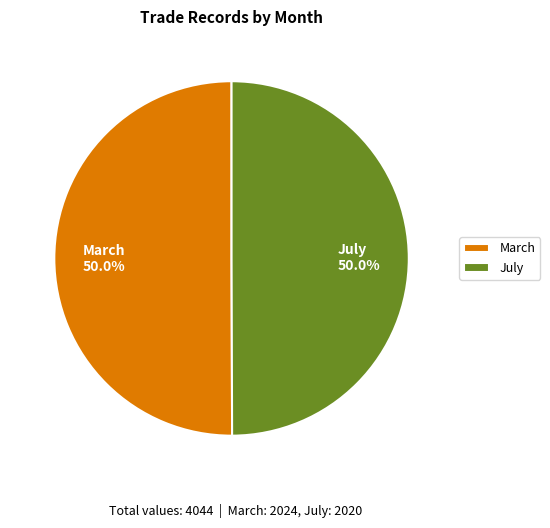

How much of the chart is everything except July?

50.0%